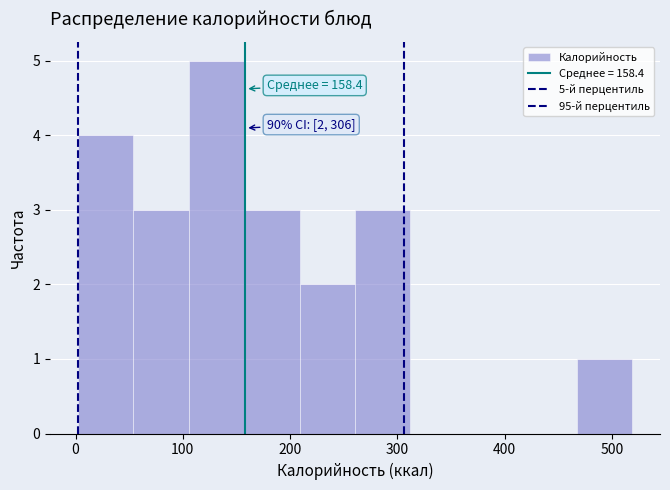

Which range on the x-axis has the tallest bar?

110 to 160